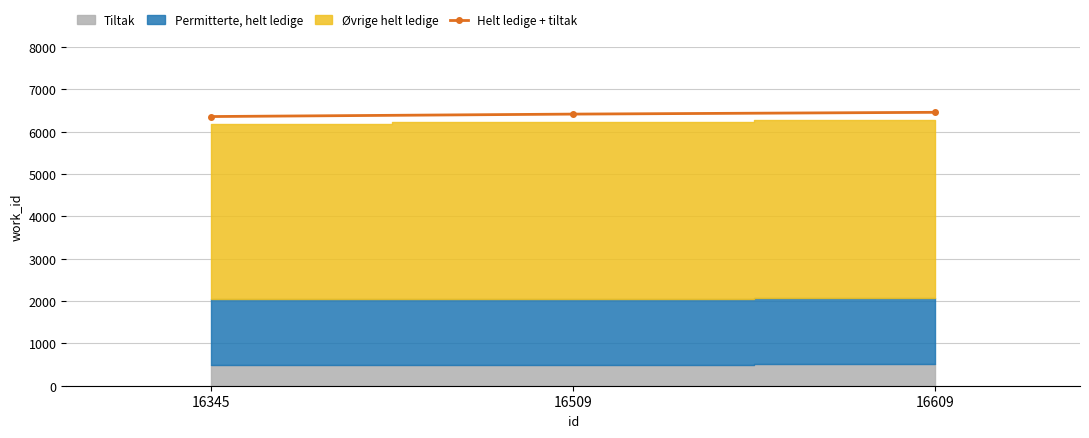

Is it true that the value at 16609 is 10282.1?

False